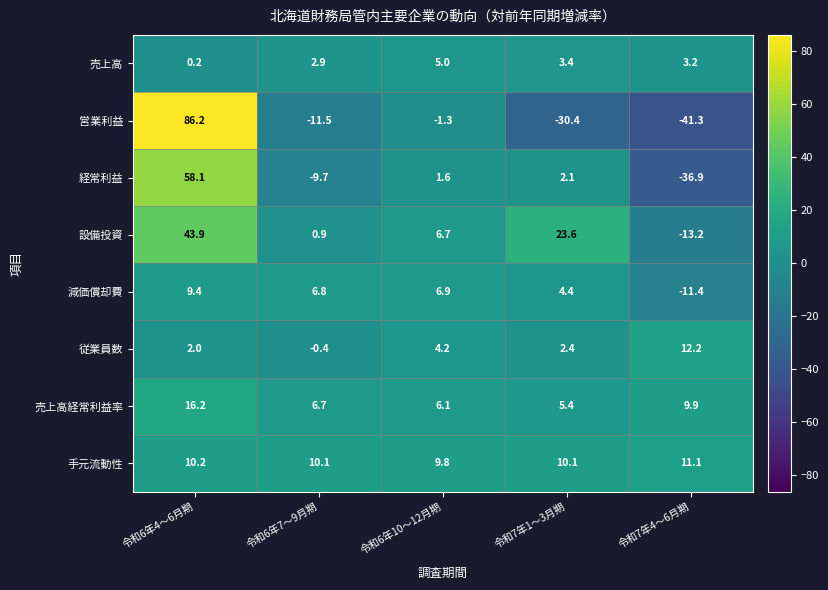

What is the difference between the highest and lowest values at 令和6年4～6月期?

86.0